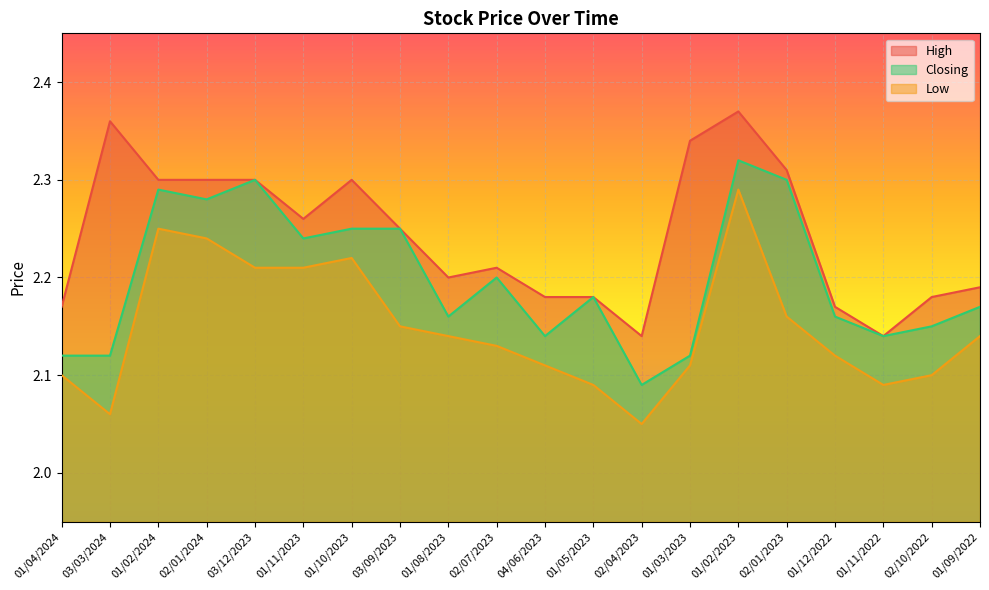

True or false: High and Low intersect in this chart.

False